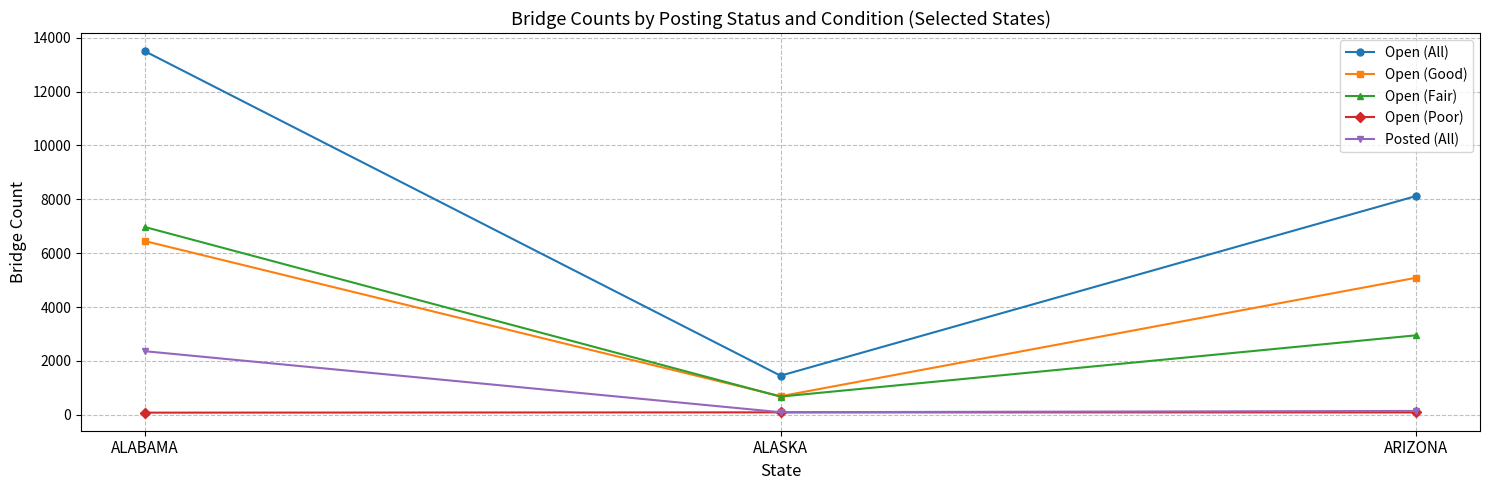

What is the value of the Open (All) point at the 3rd from the left?

8125